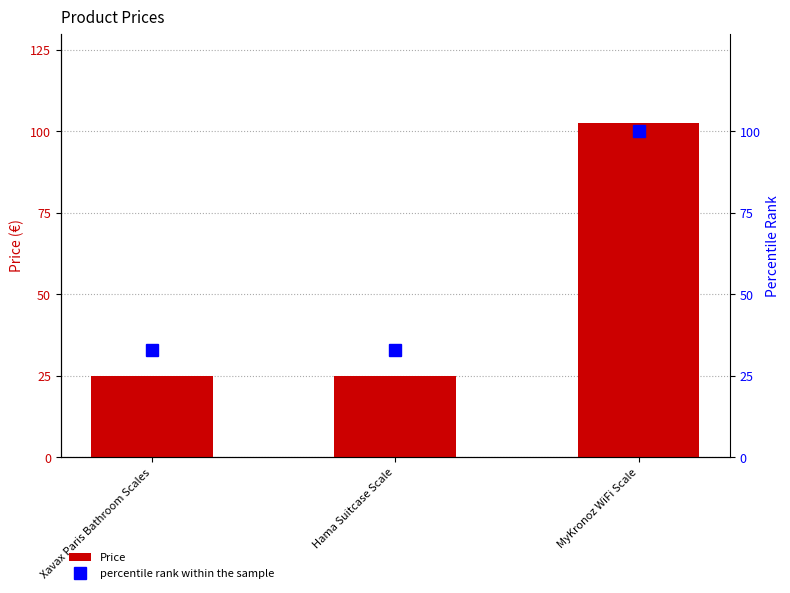

True or false: Price has a value of 102.7 at MyKronoz WiFi Scale.

True